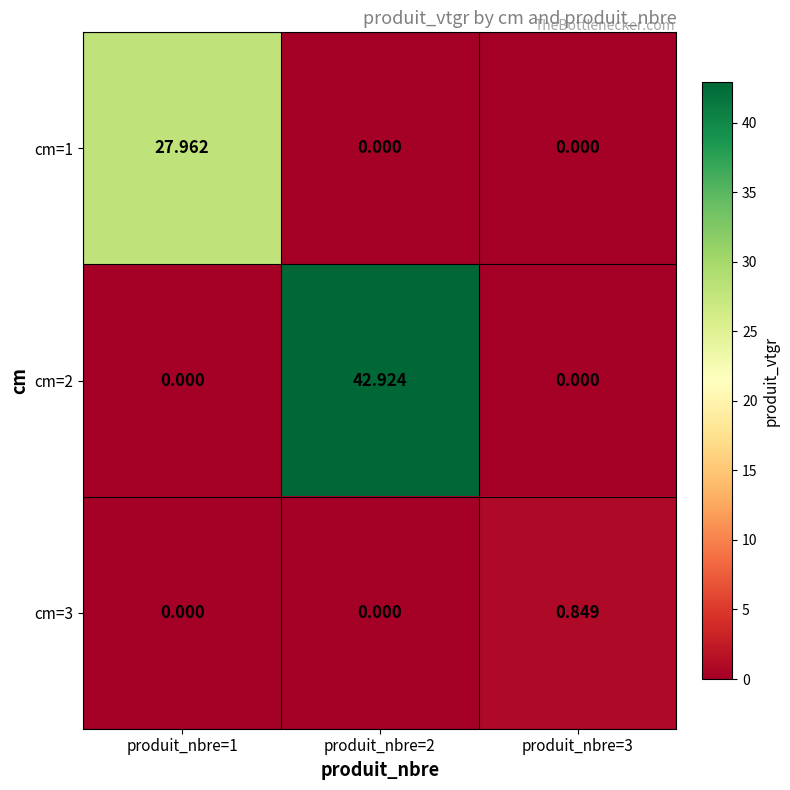

Rank the series by their average value, from lowest to highest.

cm=3, cm=1, cm=2